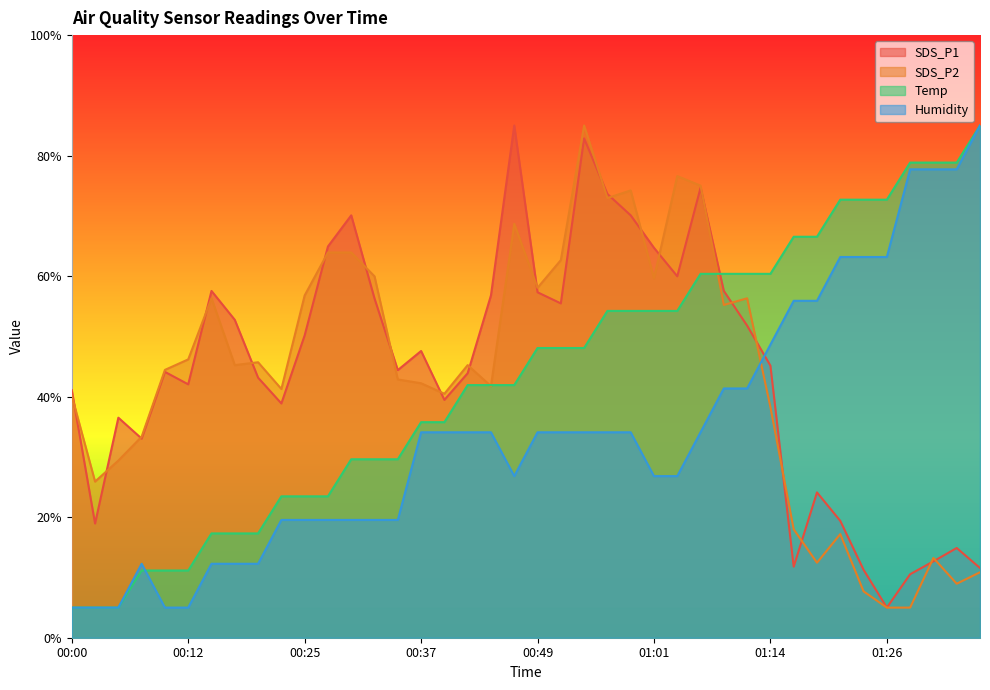

How many interior local valleys does the Humidity series have?

1